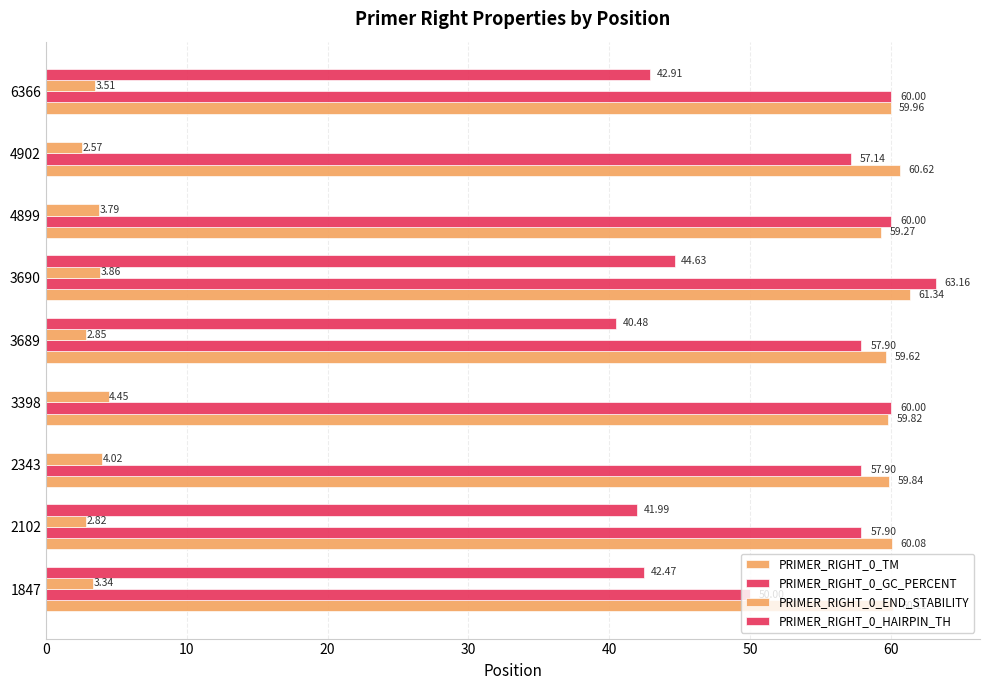

What position from the left is 40?

5